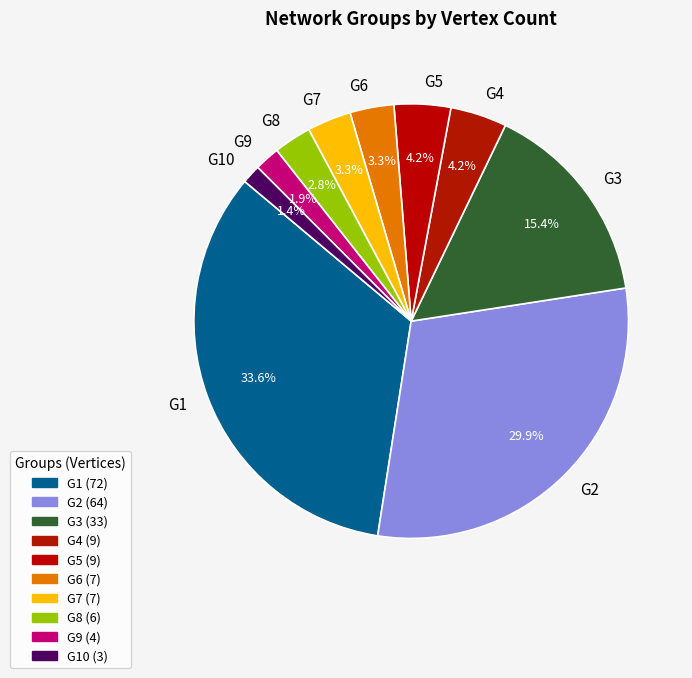

To the nearest percent, what percentage of the pie is G7?

3%